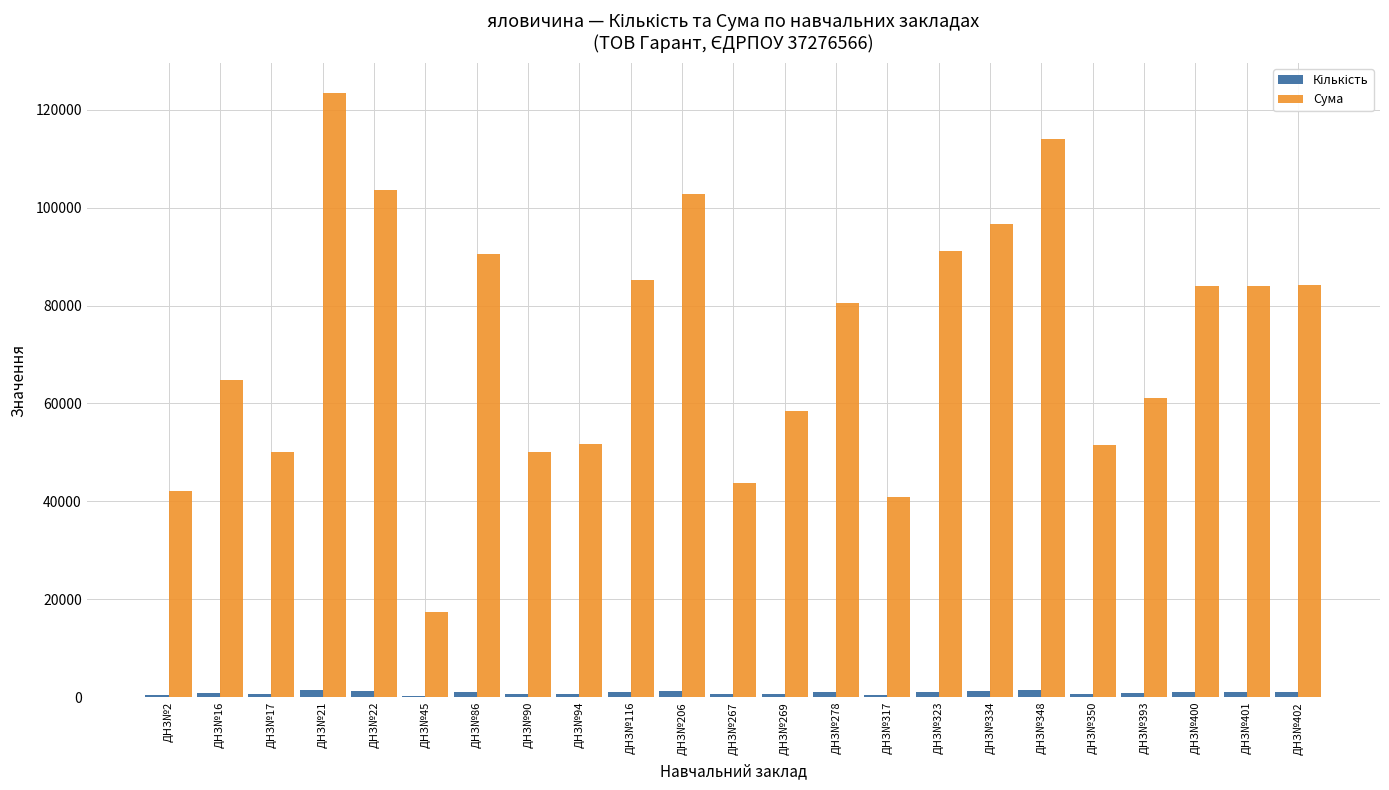

The value of Сума at ДНЗ№267 is 72378.4. True or false?

False